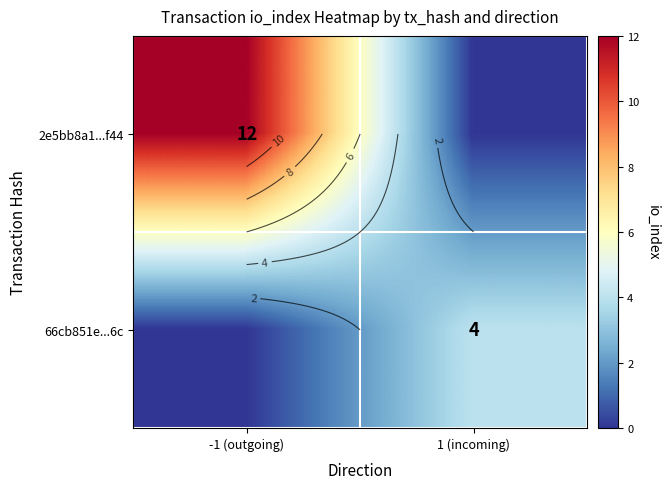

What is the sum of the 66cb851e...6c values at 1 (incoming) and -1 (outgoing)?

4